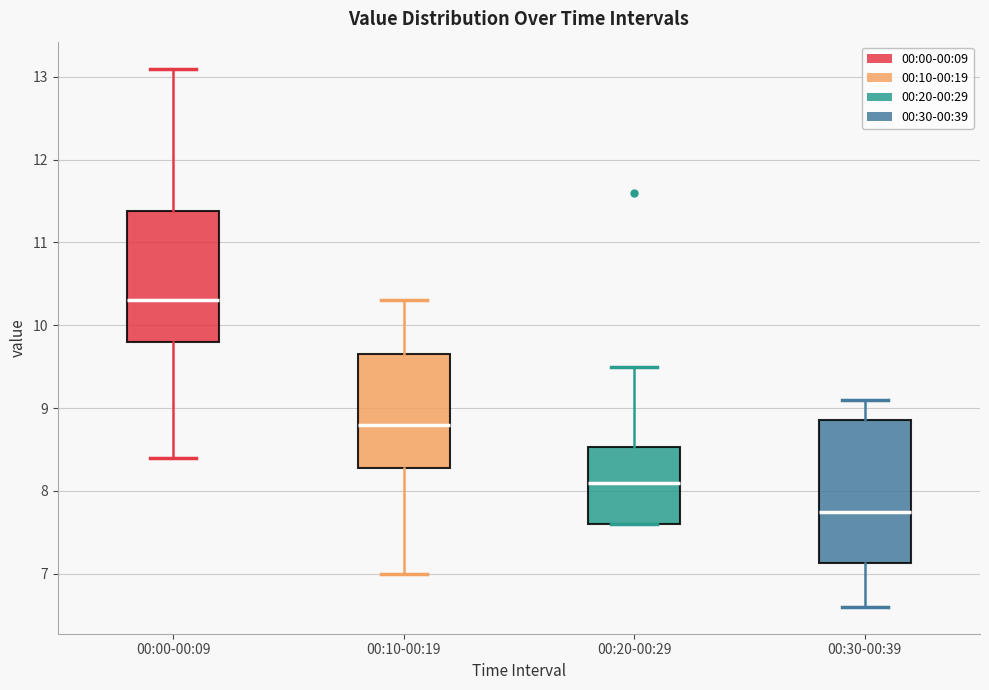

Where is the upper edge of the box for 00:20-00:29 on the y-axis? The values are not printed on the chart, so give them approximately, as read against the axis.

8.5